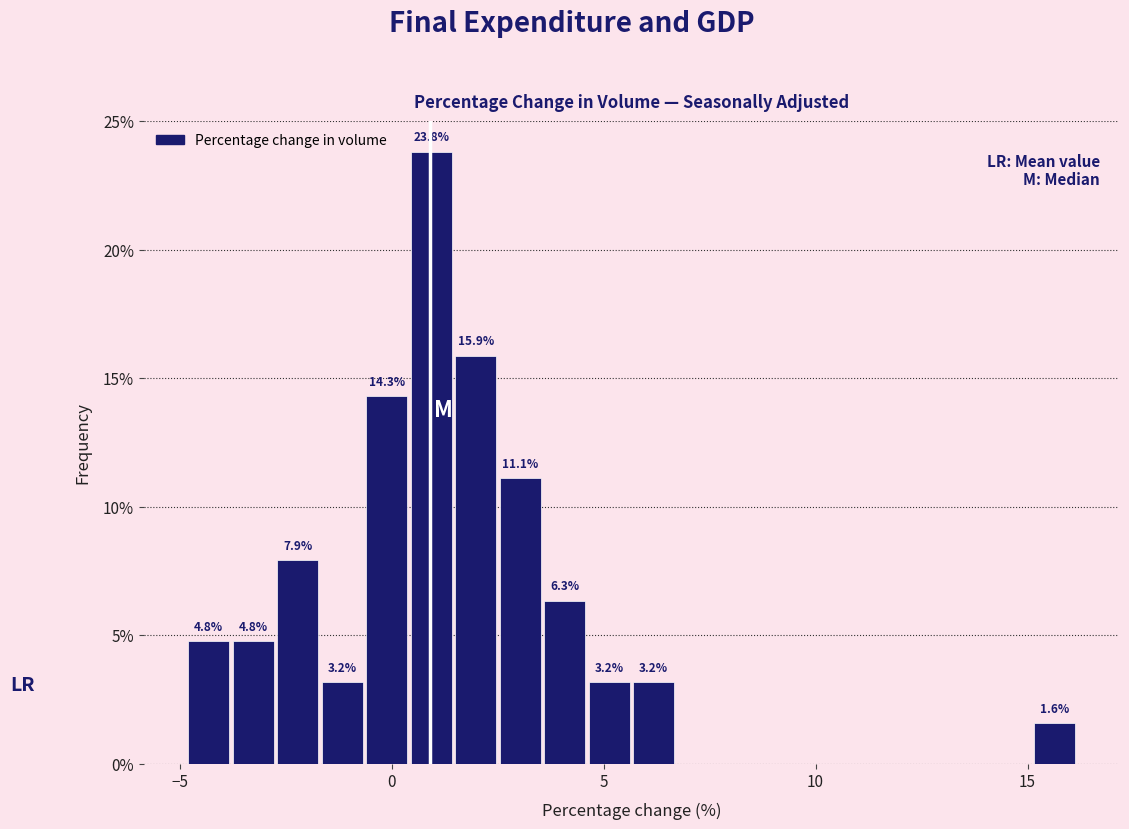

Around what value on the x-axis is the tallest bar? Give the approximate position of its centre, as read against the axis.

1.0